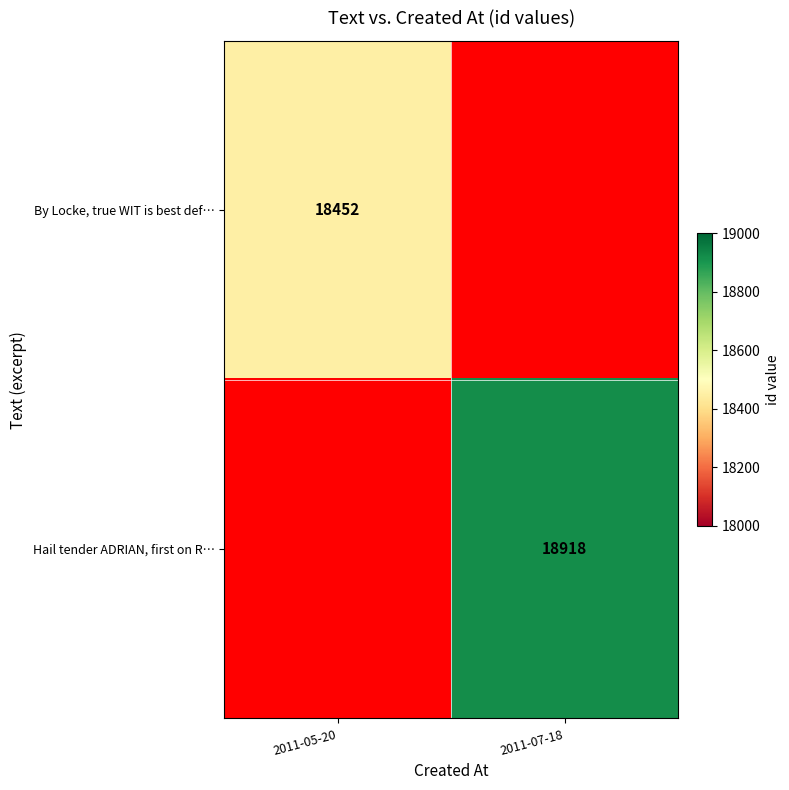

The Hail tender ADRIAN, first on R… series shows 30458 at 2011-07-18. True or false?

False